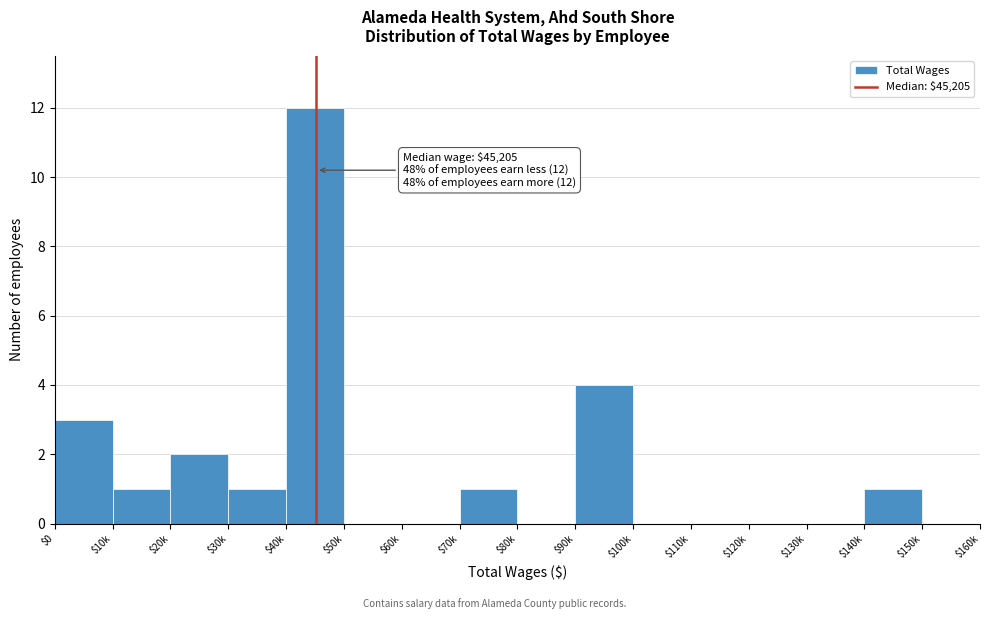

What is the sum of all values?

25